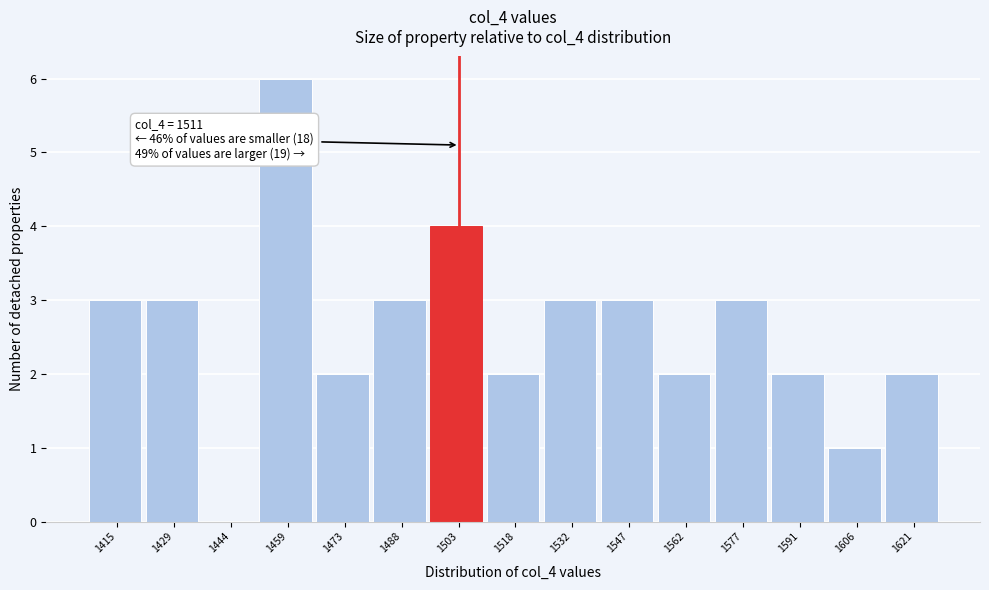

Reading left to right, transcribe all the data shown in this chart.

1415=3	1429=3	1444=0	1459=6	1473=2	1488=3	1503=4	1518=2	1532=3	1547=3	1562=2	1577=3	1591=2	1606=1	1621=2